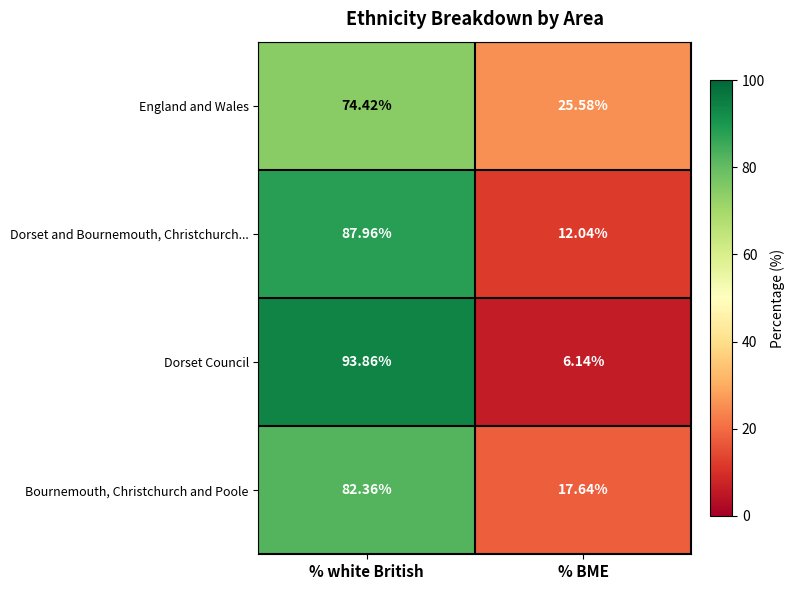

Where does the Dorset Council series first go above 93?

% white British